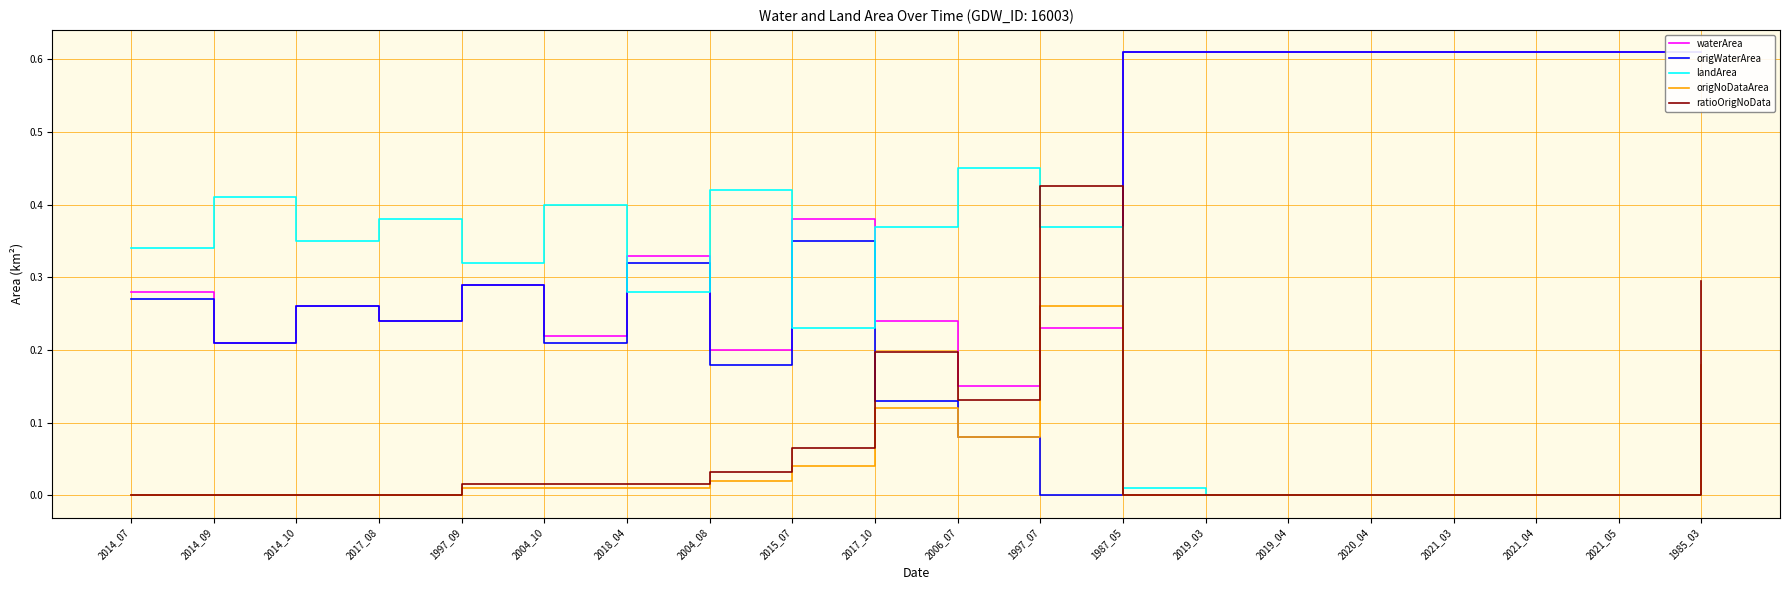

True or false: origWaterArea and waterArea intersect in this chart.

False